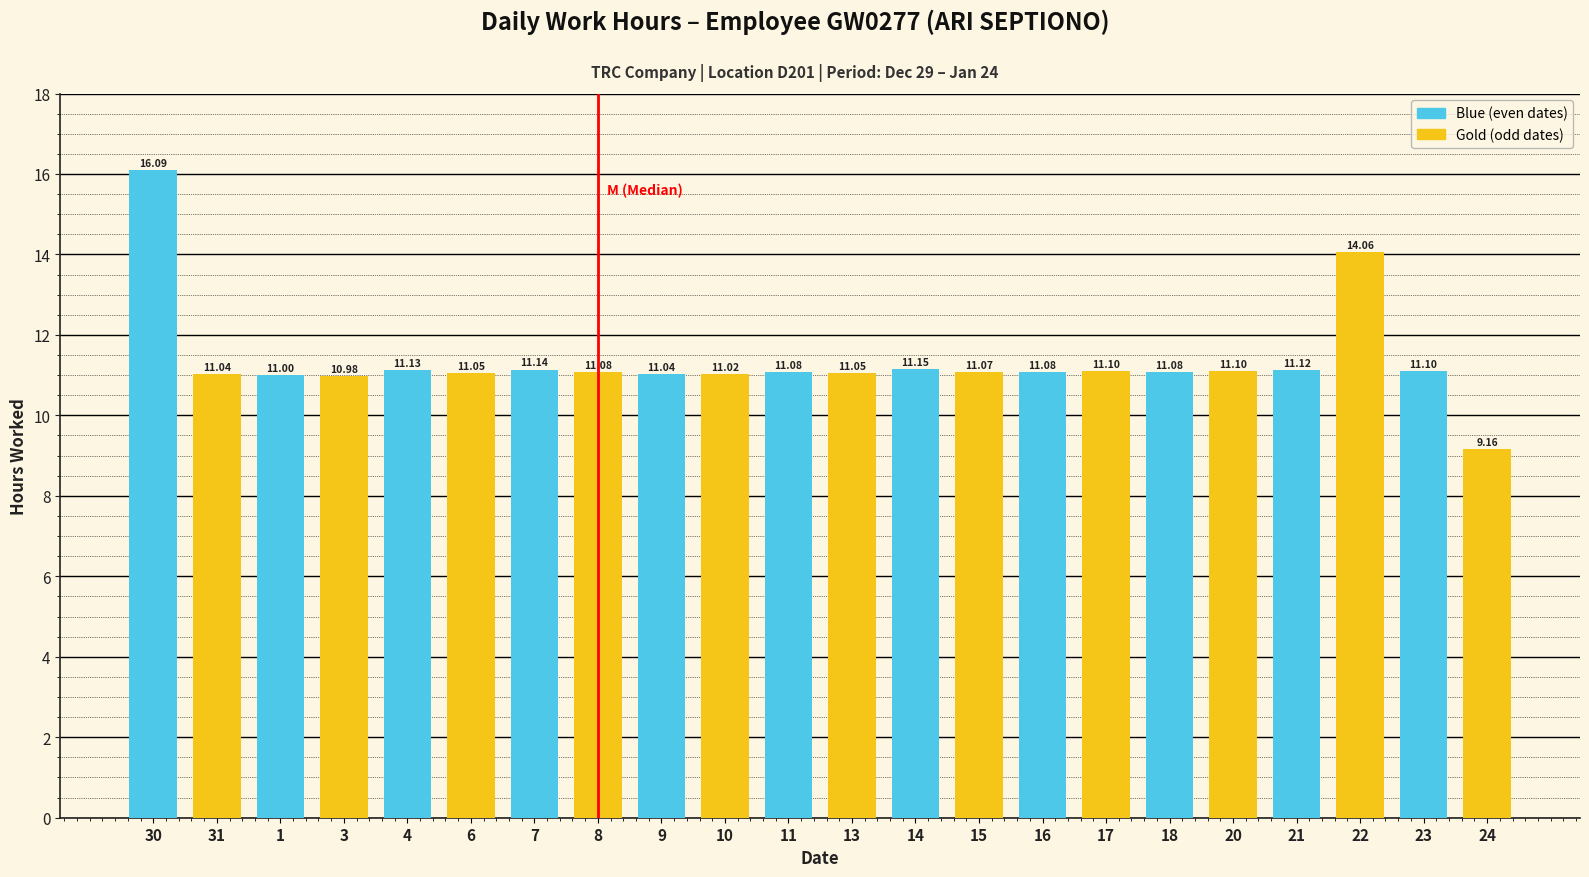

Which label corresponds to the smallest value in the chart?

24